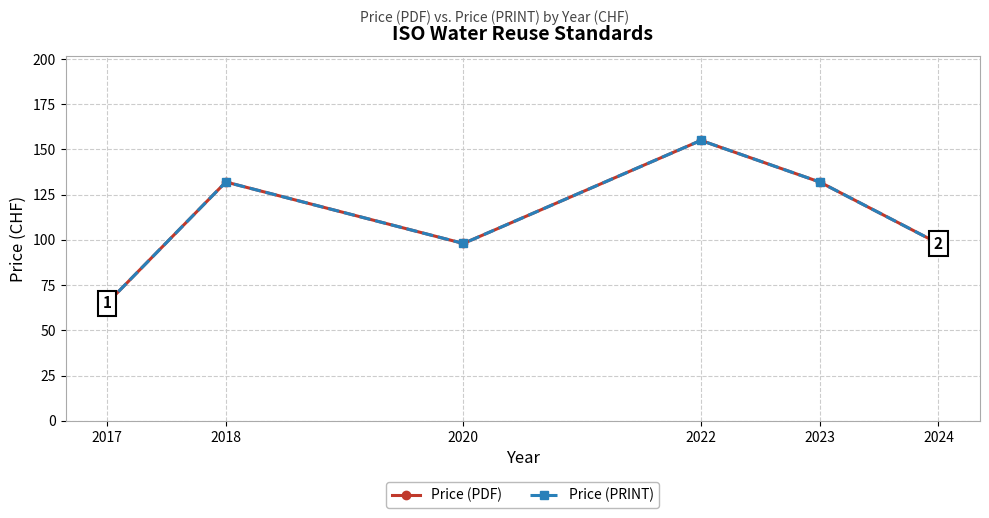

True or false: Price (PRINT) has a value of 98 at 2024.

True